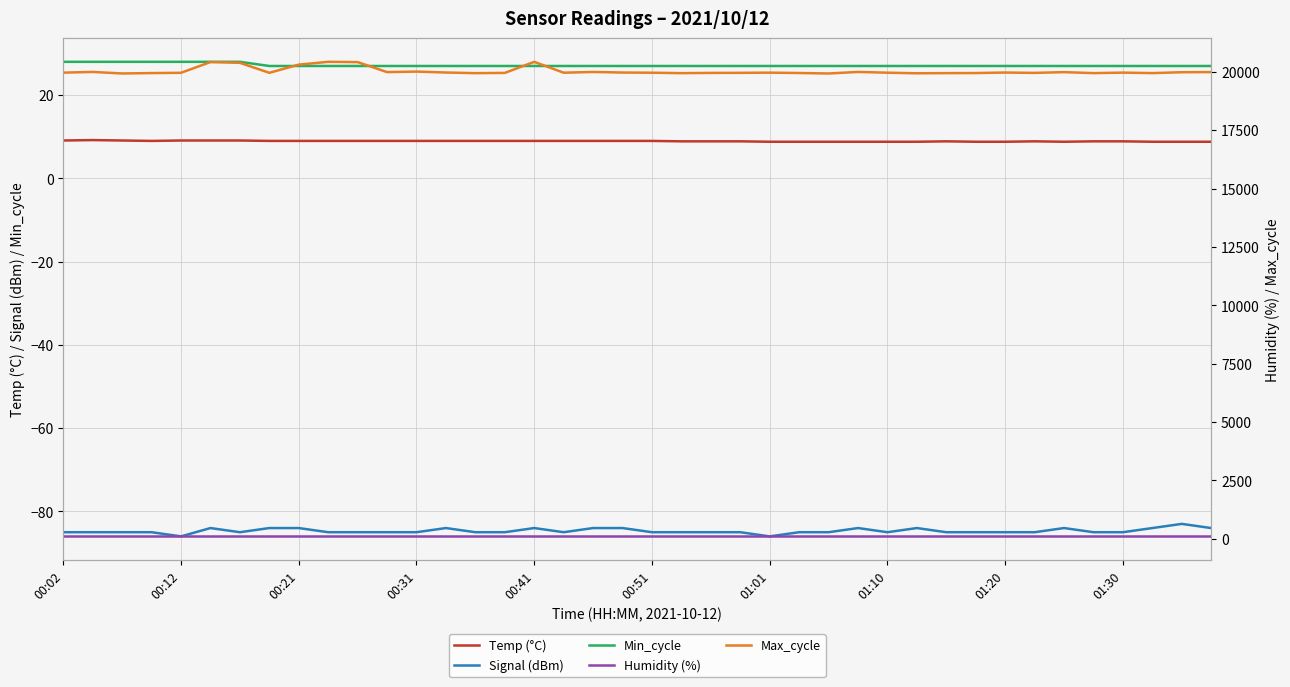

True or false: Max_cycle and Humidity (%) cross at least once.

False